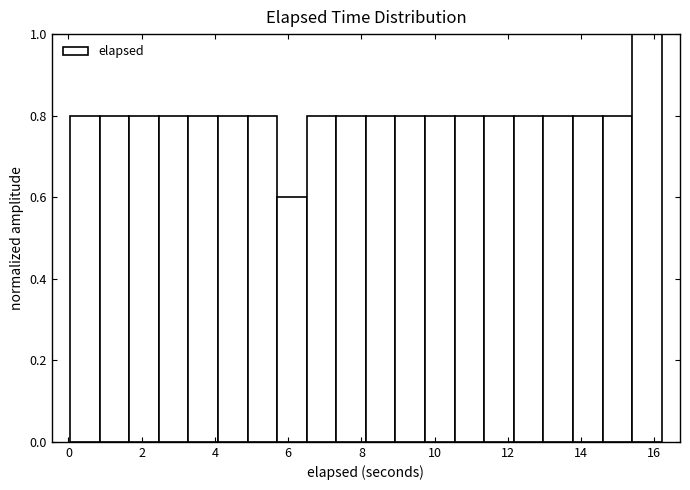

Reading left to right, list every bar in this chart as the range it spans on the x-axis followed by its height. Neither the bar edges nor the heights are printed on the chart, so give them approximately, as read against the axes.

0.0 to 0.8: 0.8
0.8 to 1.6: 0.8
1.6 to 2.4: 0.8
2.4 to 3.2: 0.8
3.2 to 4.0: 0.8
4.0 to 4.8: 0.8
4.8 to 5.6: 0.8
5.6 to 6.6: 0.6
6.6 to 7.4: 0.8
7.4 to 8.2: 0.8
8.2 to 9.0: 0.8
9.0 to 9.8: 0.8
9.8 to 10.6: 0.8
10.6 to 11.4: 0.8
11.4 to 12.2: 0.8
12.2 to 13.0: 0.8
13.0 to 13.8: 0.8
13.8 to 14.6: 0.8
14.6 to 15.4: 0.8
15.4 to 16.2: 1.0